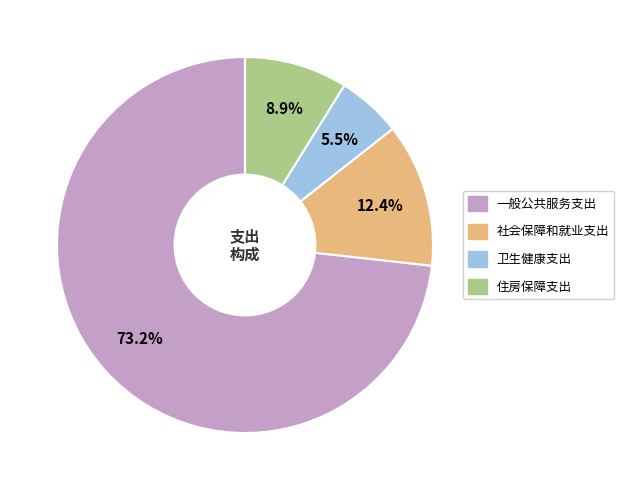

To the nearest percent, what is the average slice percentage?

25%